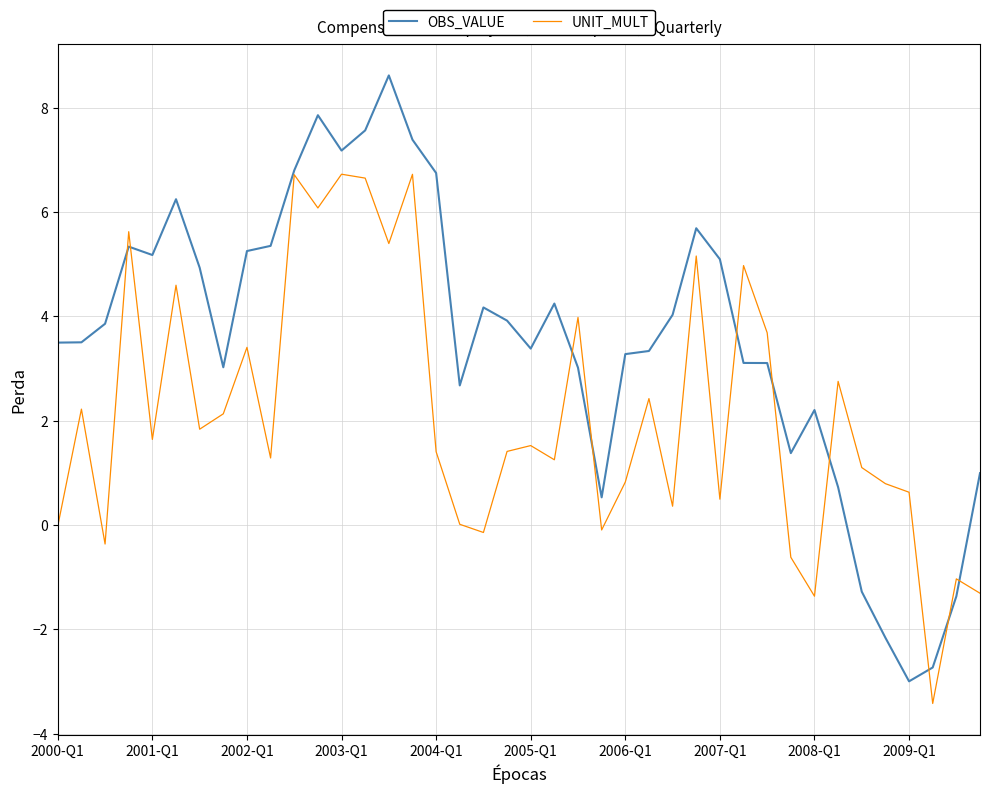

What are all the series names shown in the legend?

OBS_VALUE, UNIT_MULT